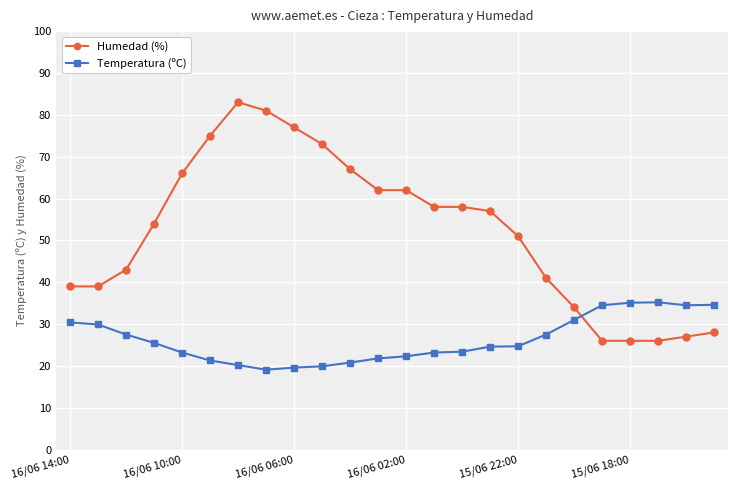

What is the highest value of the Humedad (%) series?

83.0